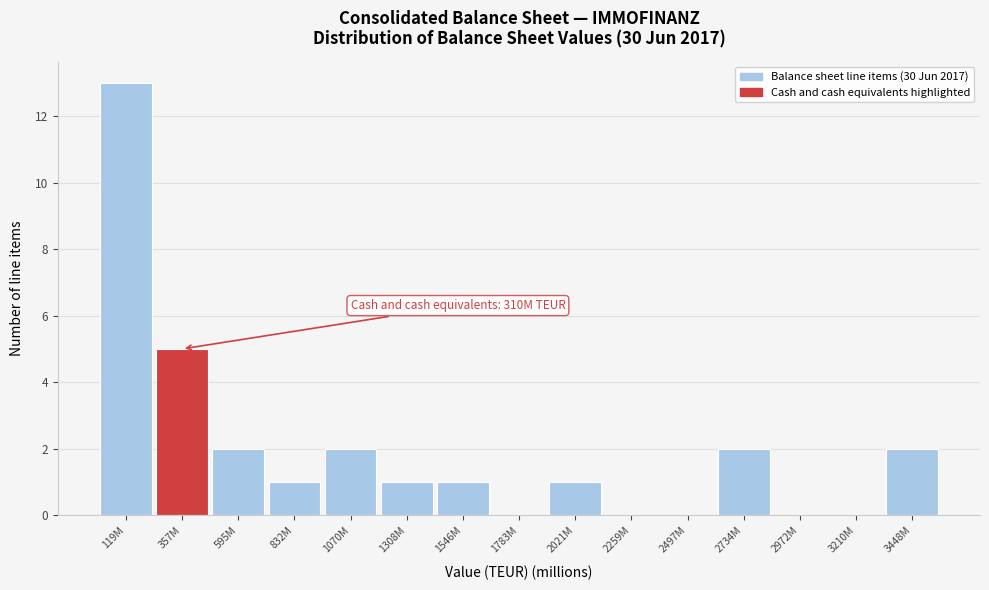

Reading left to right, what are all the values shown in this chart?

119M=13	357M=5	595M=2	832M=1	1070M=2	1308M=1	1546M=1	1783M=0	2021M=1	2259M=0	2497M=0	2734M=2	2972M=0	3210M=0	3448M=2